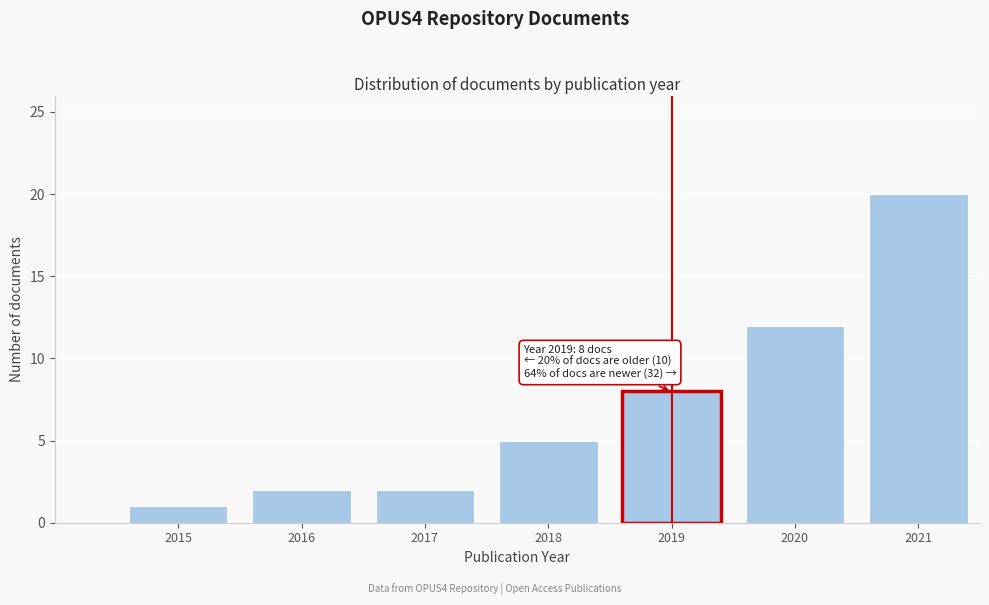

Reading left to right, list all the values displayed in this chart.

1	2	2	5	8	12	20